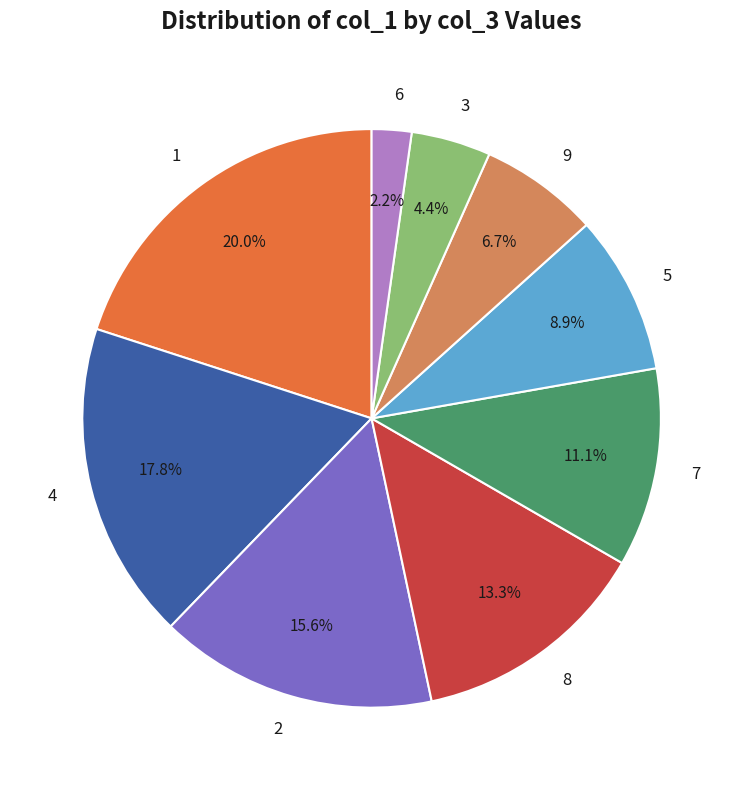

Rank the categories by value from lowest to highest.

6, 3, 9, 5, 7, 8, 2, 4, 1